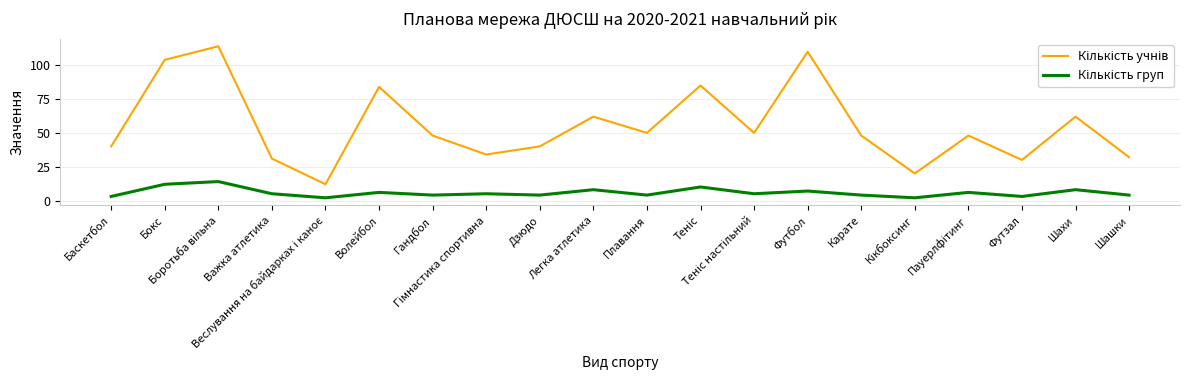

What is the greatest value displayed?

114